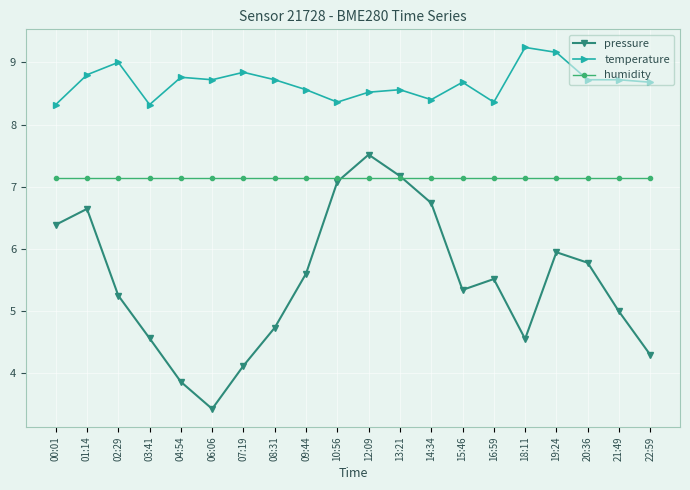

True or false: pressure and temperature cross at least once.

False